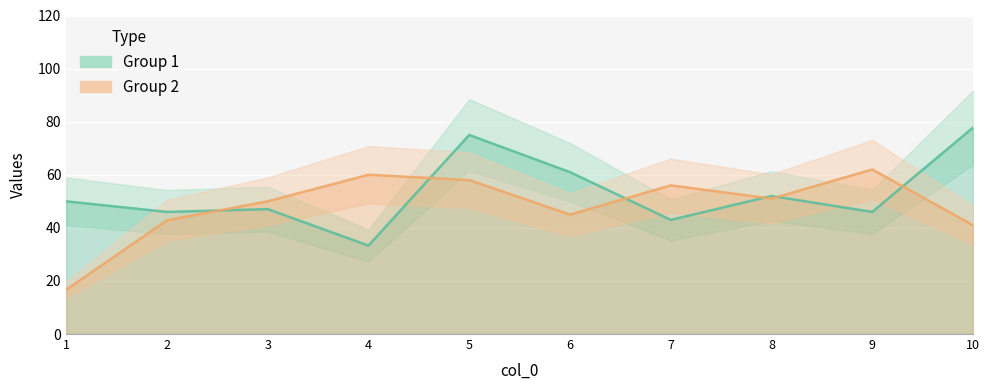

In Group 2, how many points are higher than both neighbors (excluding endpoints)?

3